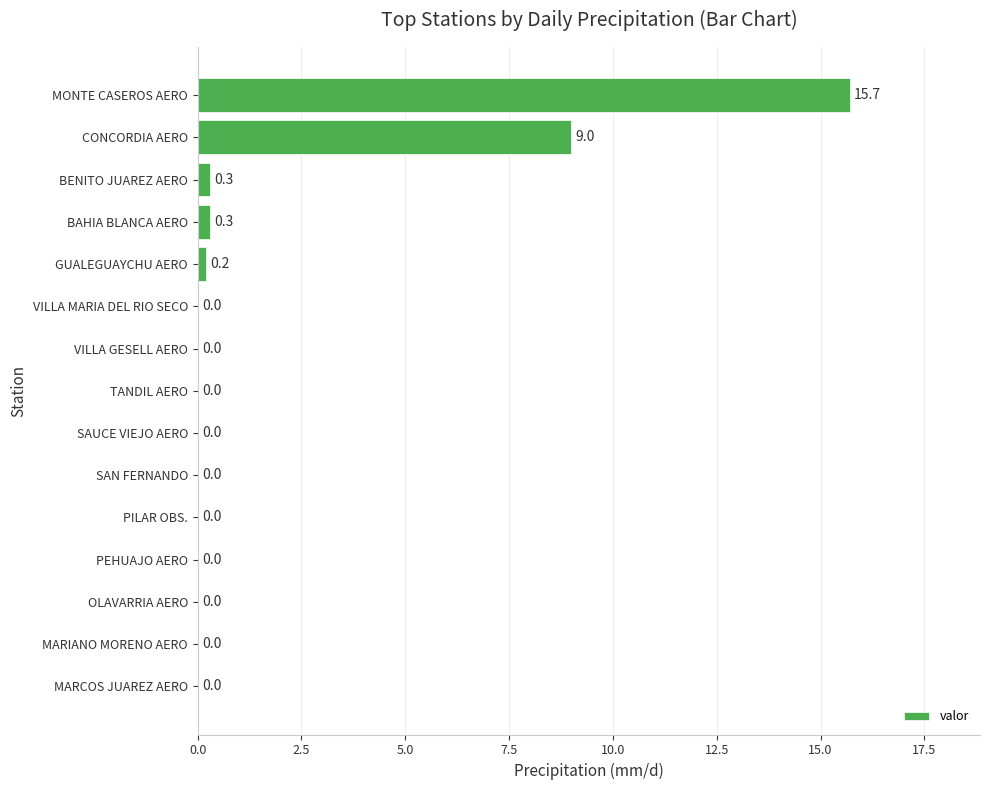

True or false: the data shows 0.3 at BAHIA BLANCA AERO.

True